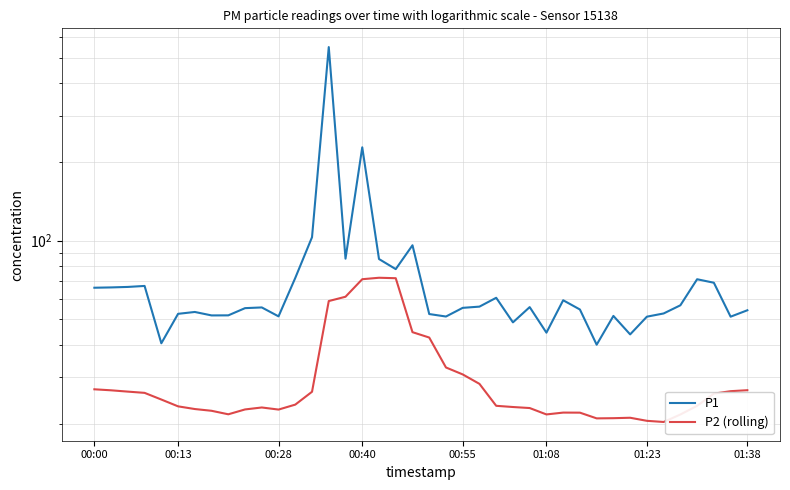

True or false: P2 (rolling) has more than 1 interior local peaks.

True